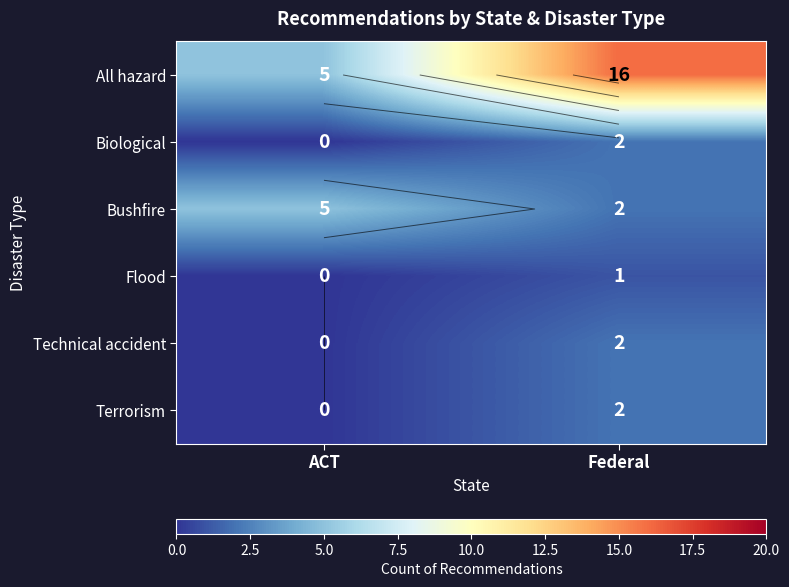

What is the highest value of the Flood series?

1